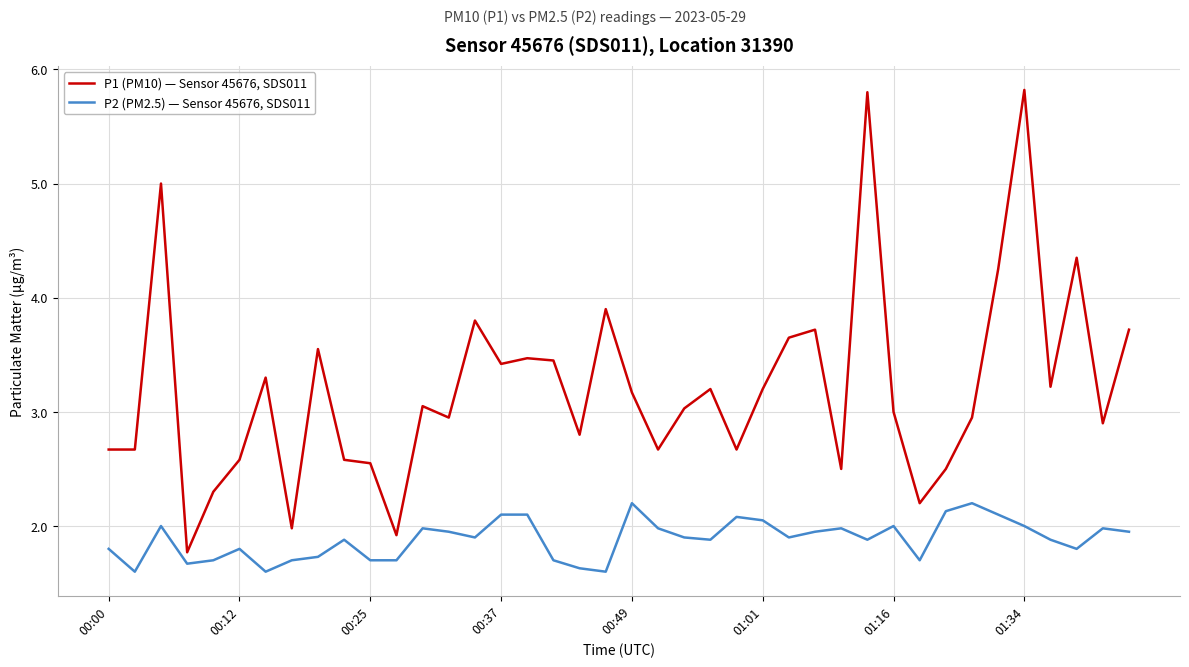

What is the minimum value shown in the chart?

1.6